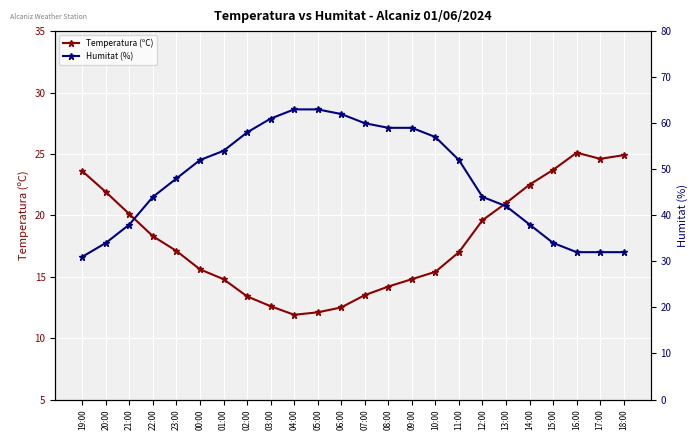

Which series has the largest range (max minus min)?

Humitat (%)